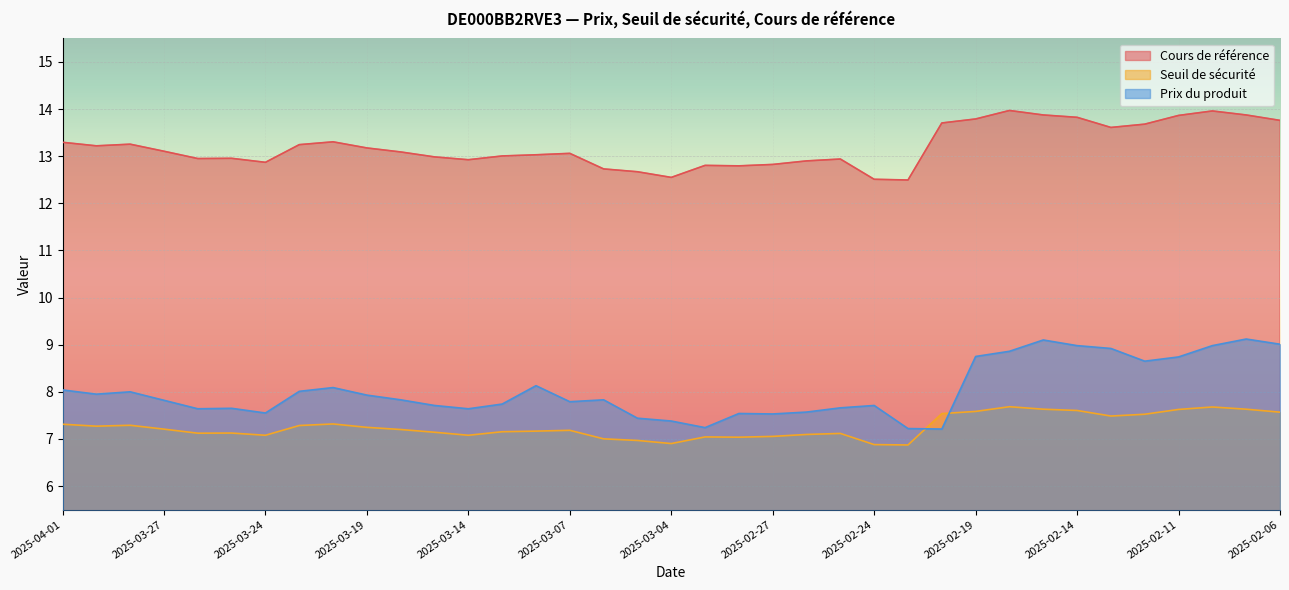

What are all the series names shown in the legend?

Cours de référence, Seuil de sécurité, Prix du produit